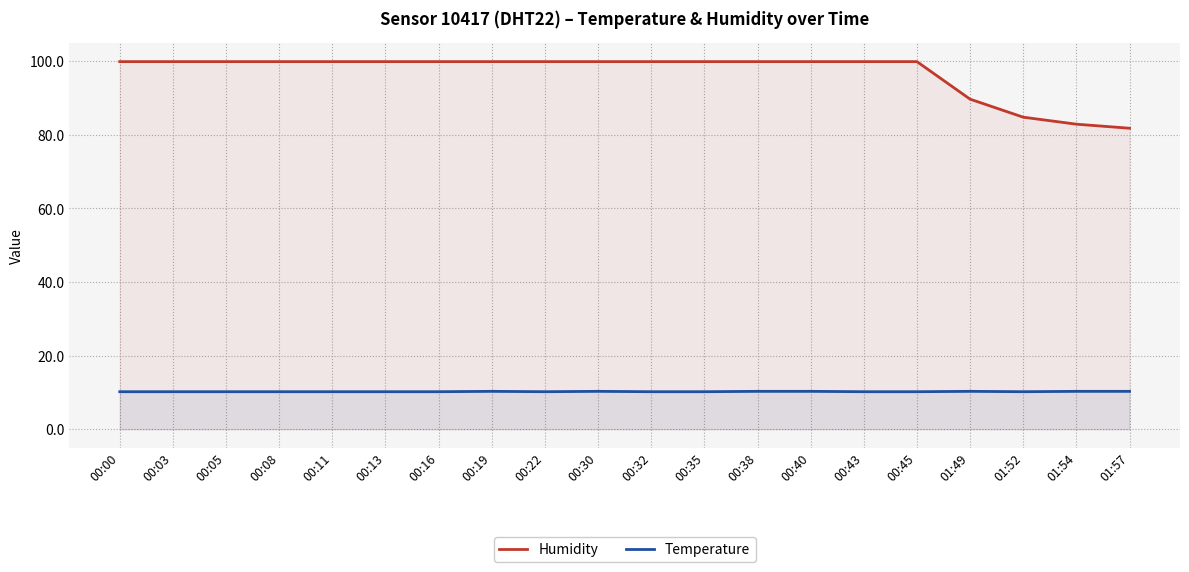

True or false: Temperature and Humidity cross at least once.

False